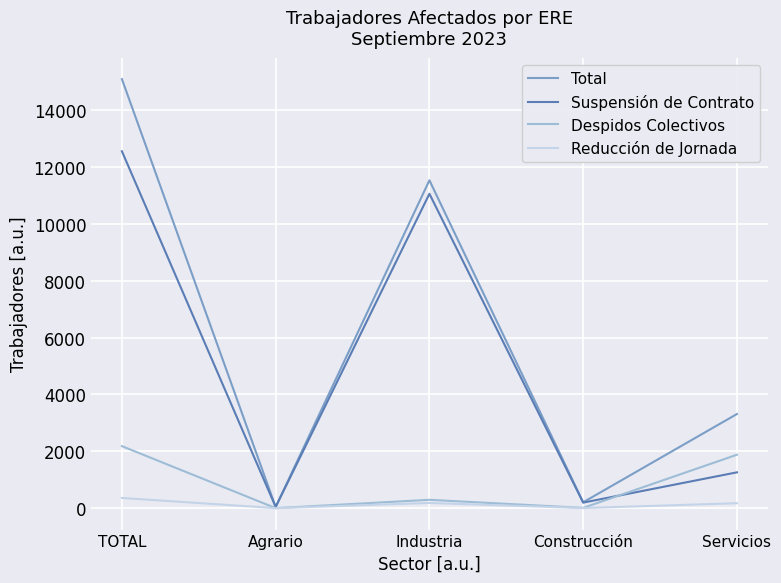

Between Construcción and Servicios, which series saw the biggest shift?

Total